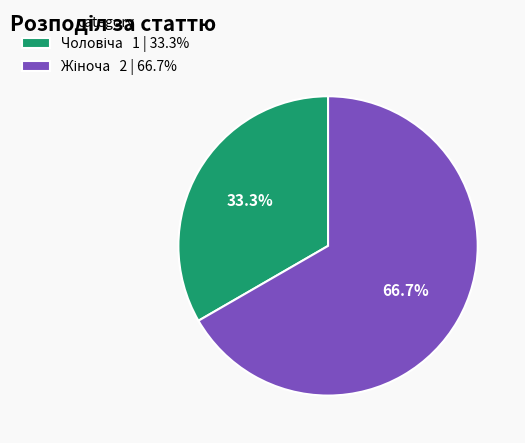

Does any single category account for the majority?

Yes